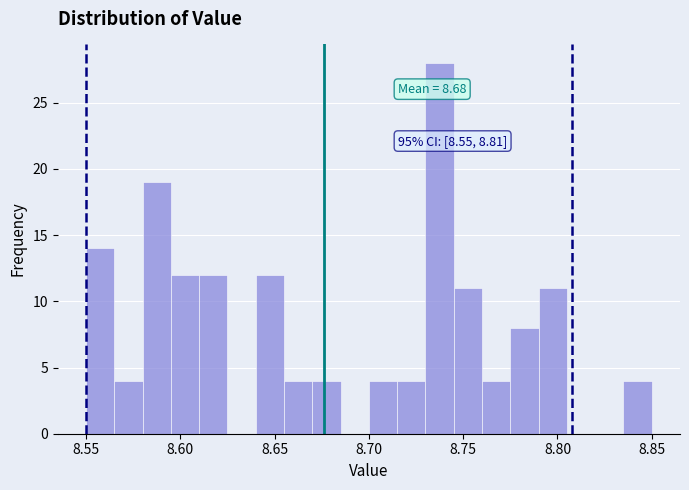

Read against the x-axis, roughly where is the centre of the tallest bar?

8.740